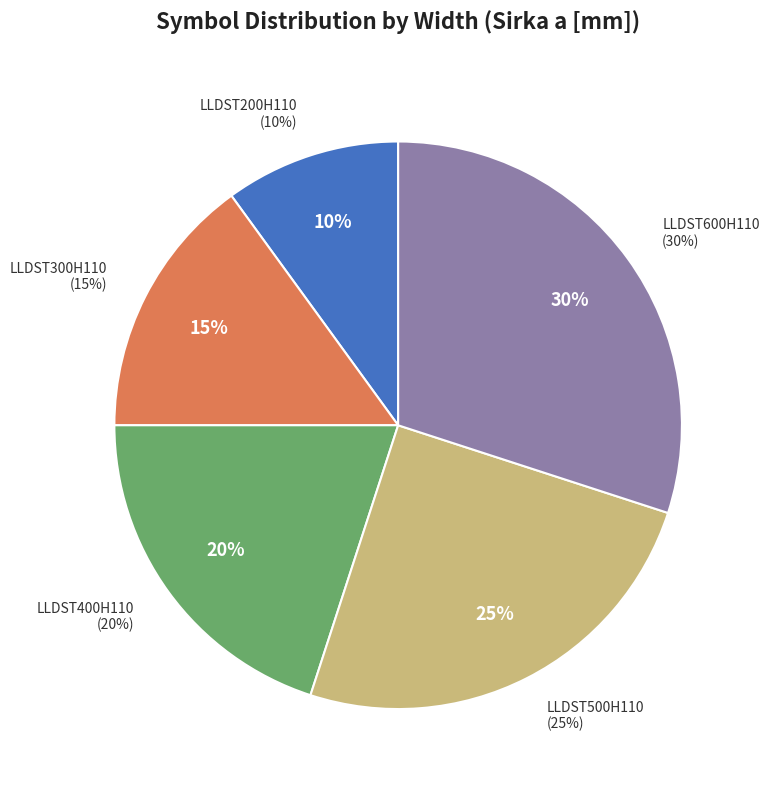

Which has a higher value, LLDST400H110 or LLDST200H110?

LLDST400H110